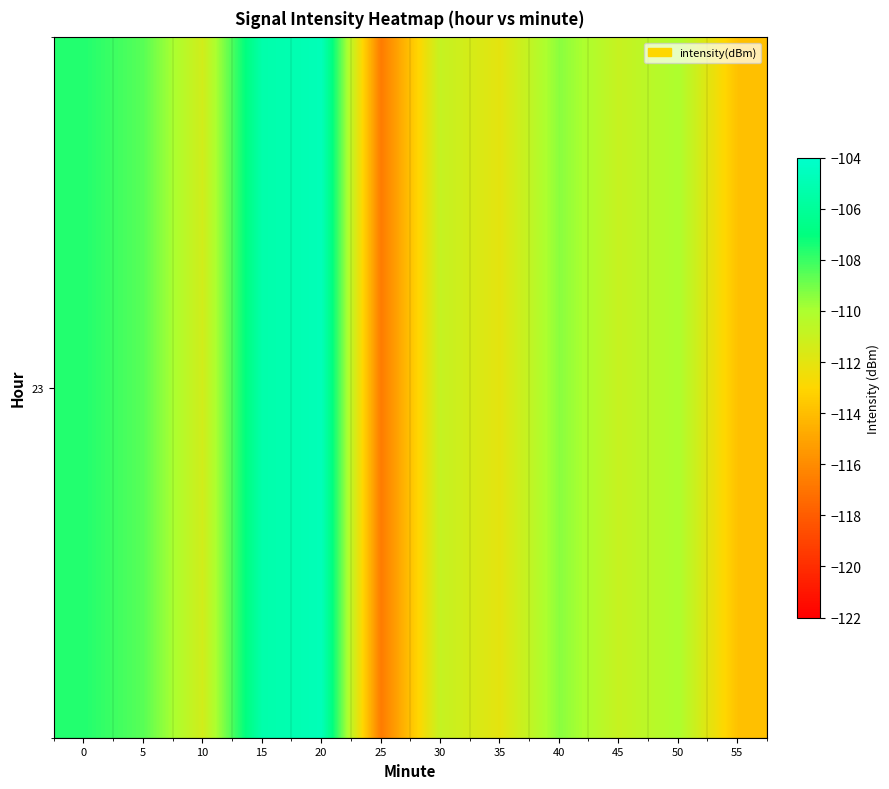

Which has a higher value, 35 or 20?

20